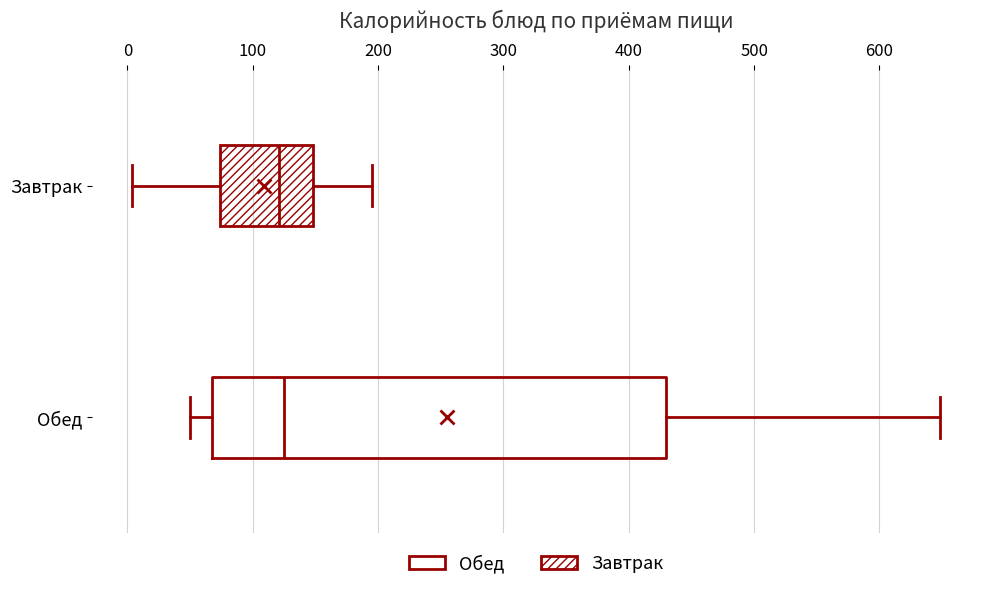

Which box is the widest, from its left edge to its right edge?

Обед